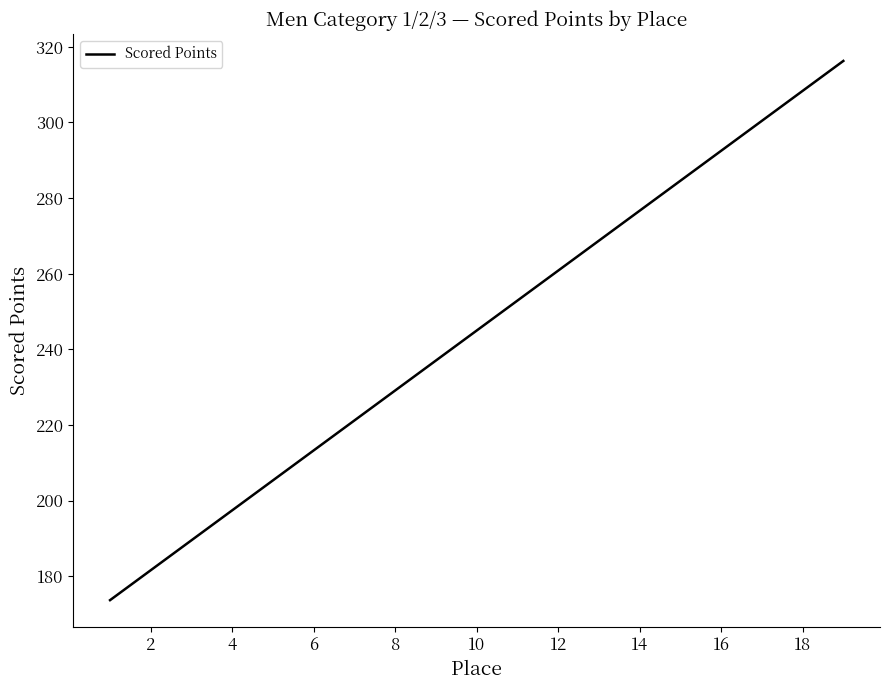

Reading left to right, extract all data points from this chart.

173.7	181.6	189.6	197.5	205.4	213.3	221.2	229.2	237.1	245.0	252.9	260.8	268.7	276.7	284.6	292.5	300.4	308.3	316.3